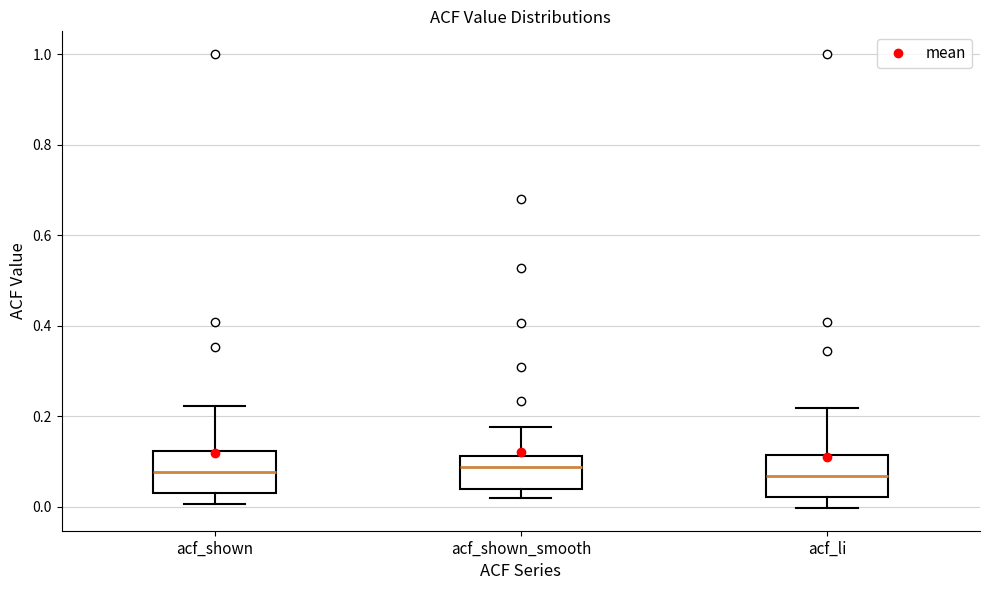

Reading left to right, read every box against the y-axis: the position of its median line, the range the box covers, and the ends of its whiskers. The values are not printed on the chart, so give them approximately, as read against the axis.

acf_shown: median 0.08, box 0.04 to 0.12, whiskers 0.00 to 0.22
acf_shown_smooth: median 0.08, box 0.04 to 0.12, whiskers 0.02 to 0.18
acf_li: median 0.06, box 0.02 to 0.12, whiskers 0.00 to 0.22